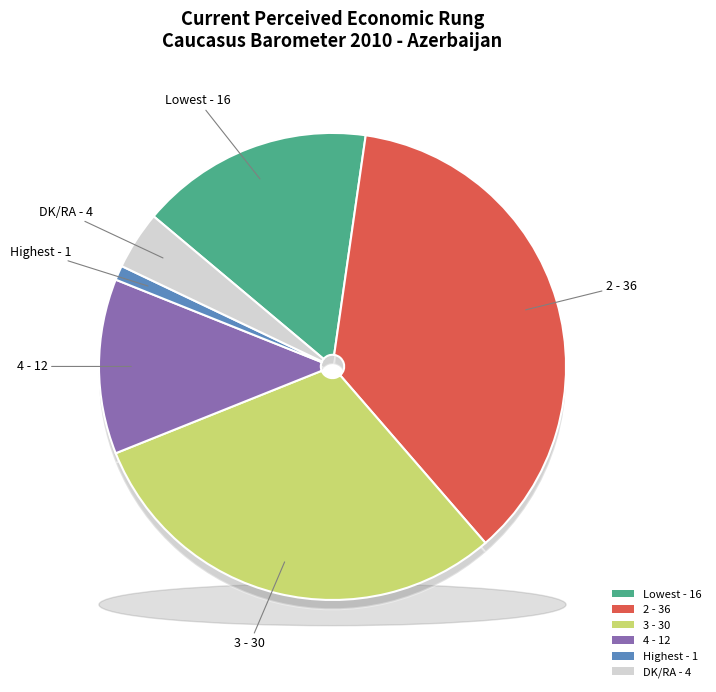

How much of the chart is everything except Highest?

99.0%